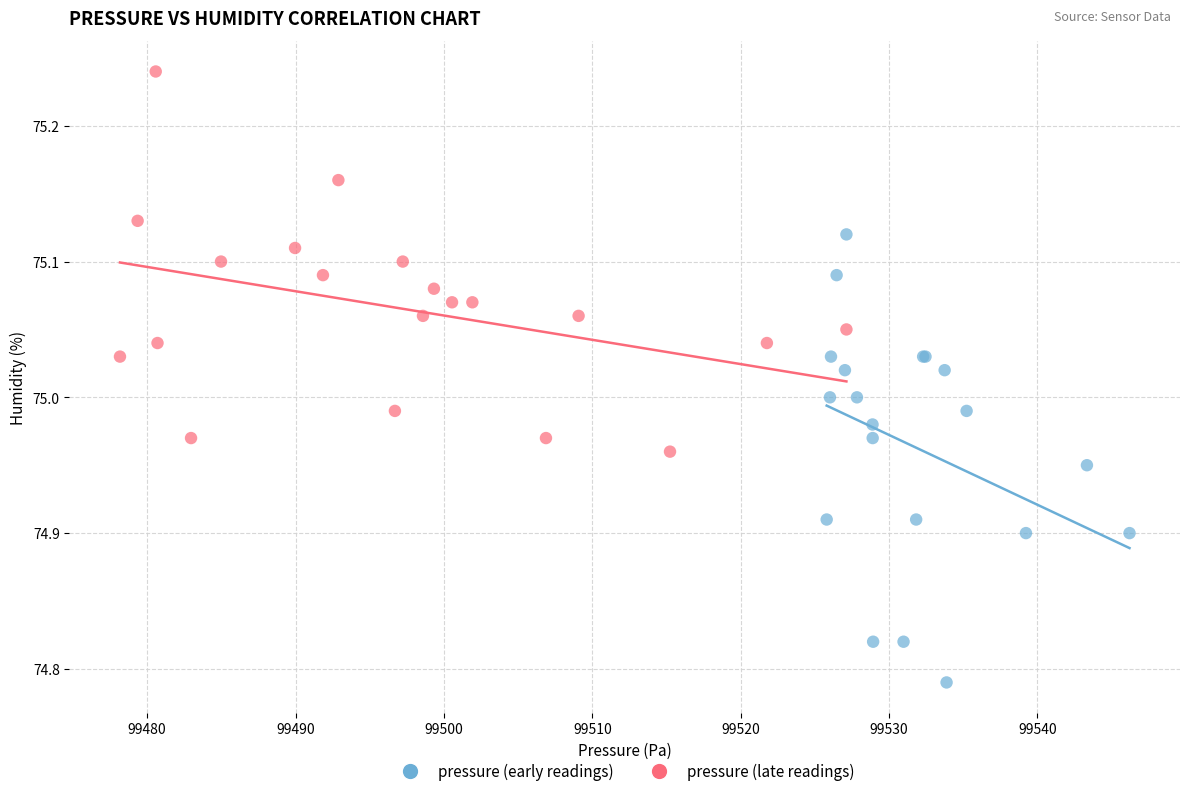

Which series reaches the minimum Y coordinate?

pressure (early readings)